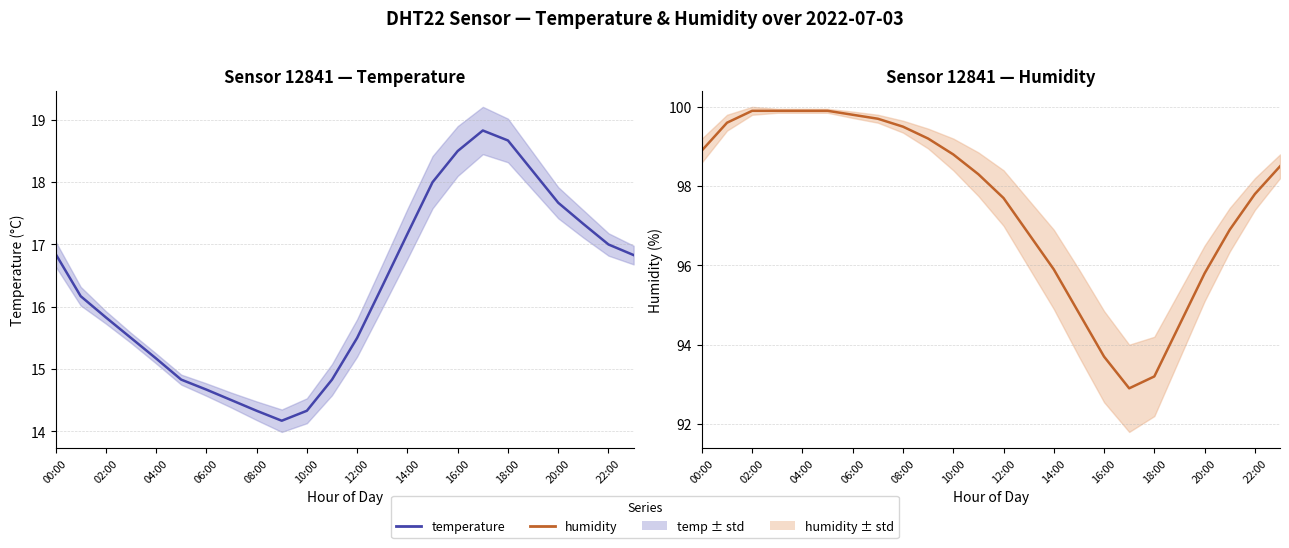

At how many categories does at least one series exceed 71?

24